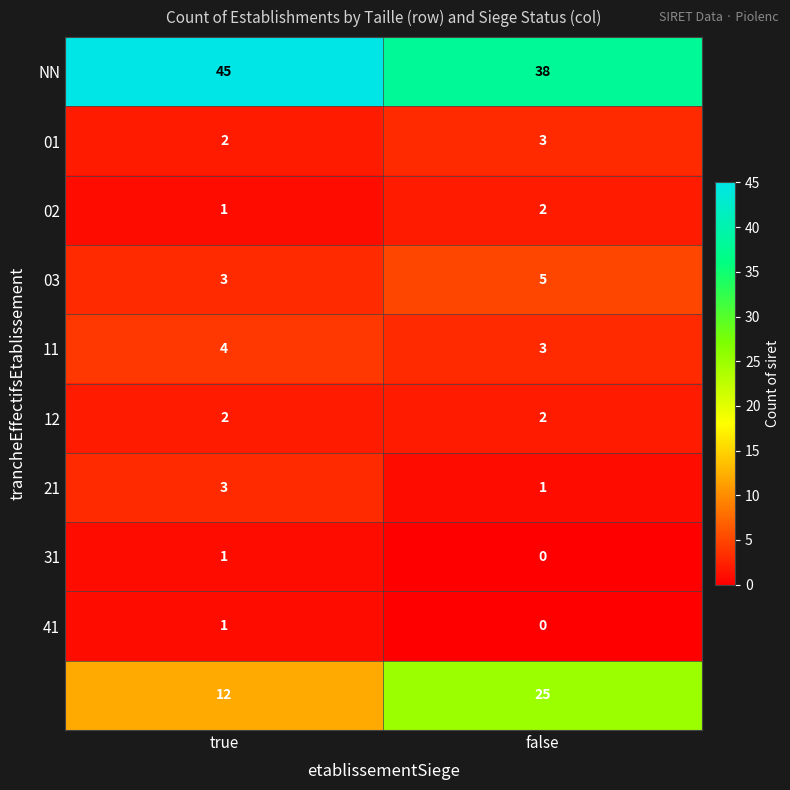

At which category is the sum across all series the highest?

false